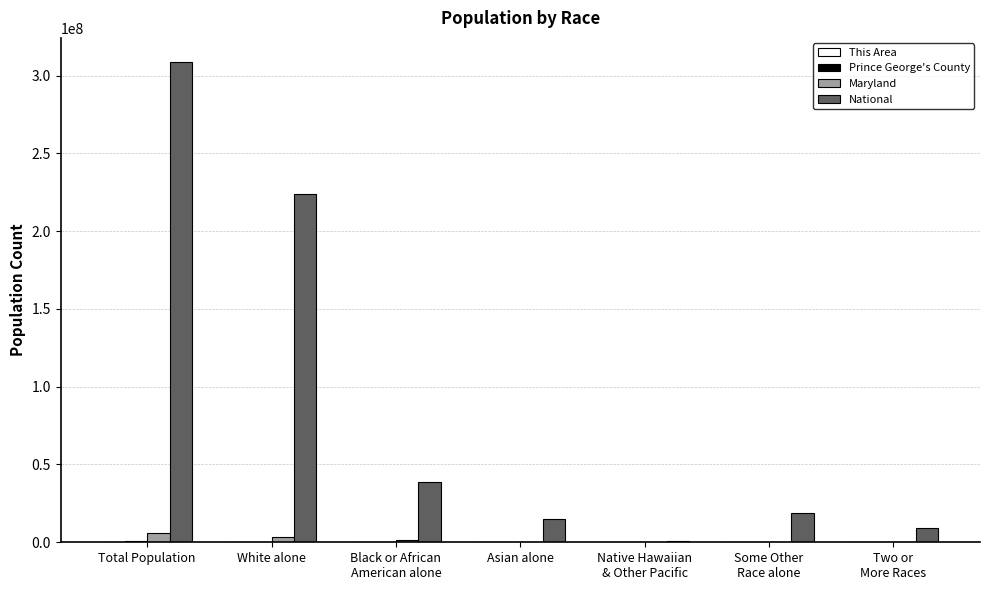

What is the sum of all National values?

614558828